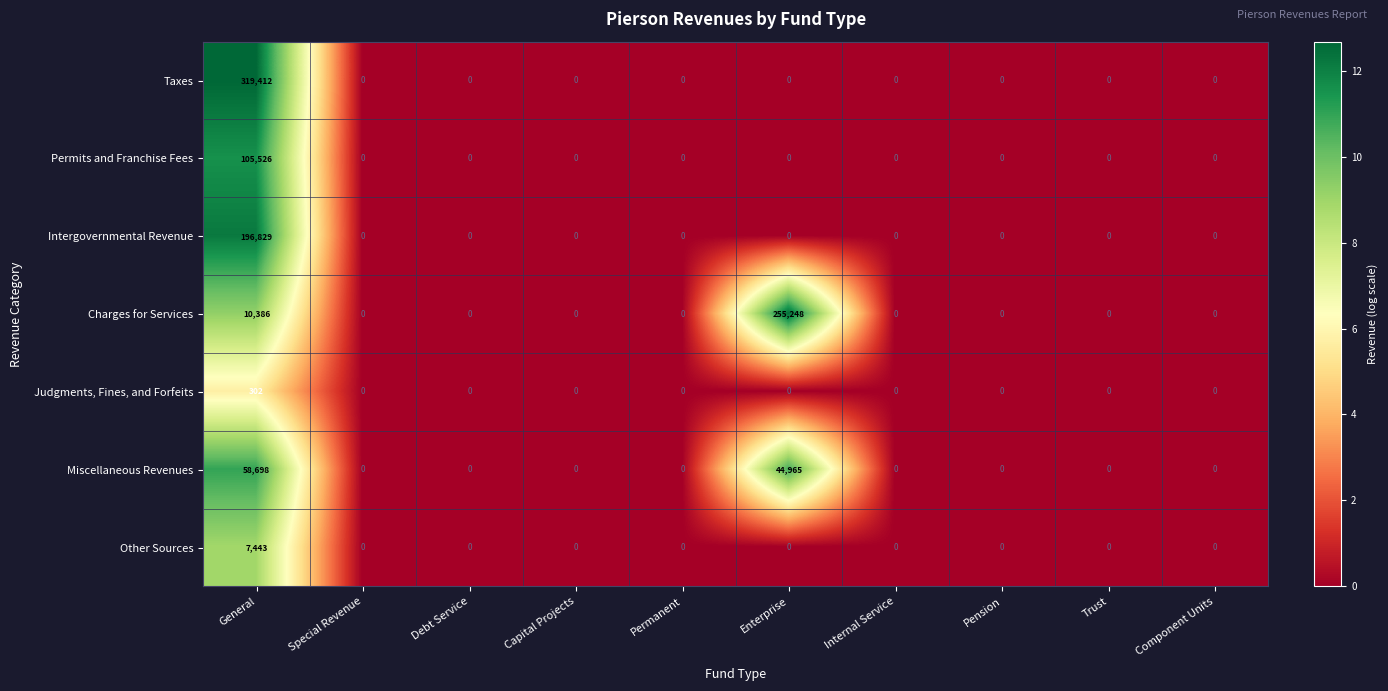

The value of Other Sources at Special Revenue is 0. True or false?

True